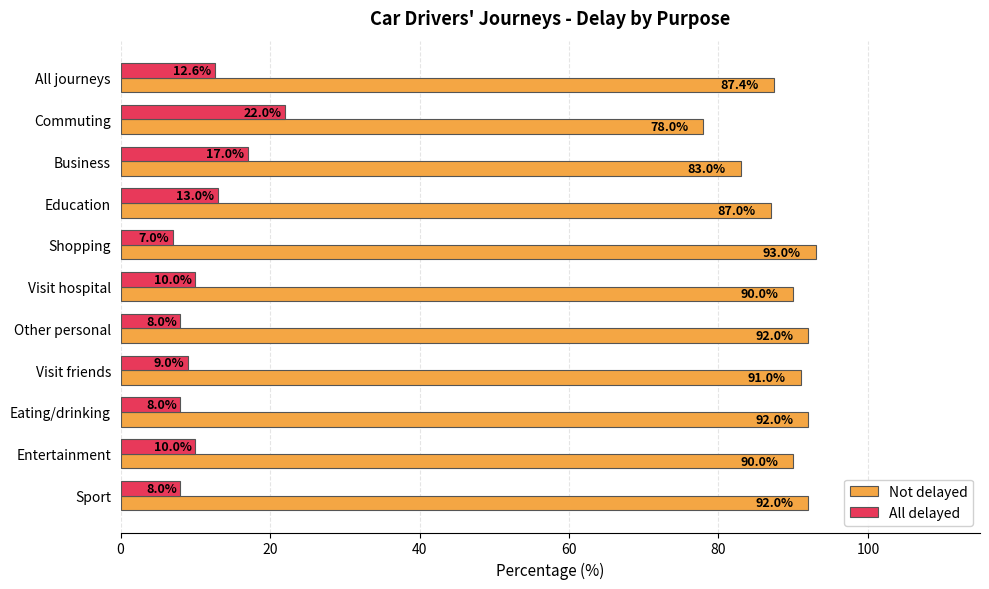

Which category has the lowest value across all series?

Shopping